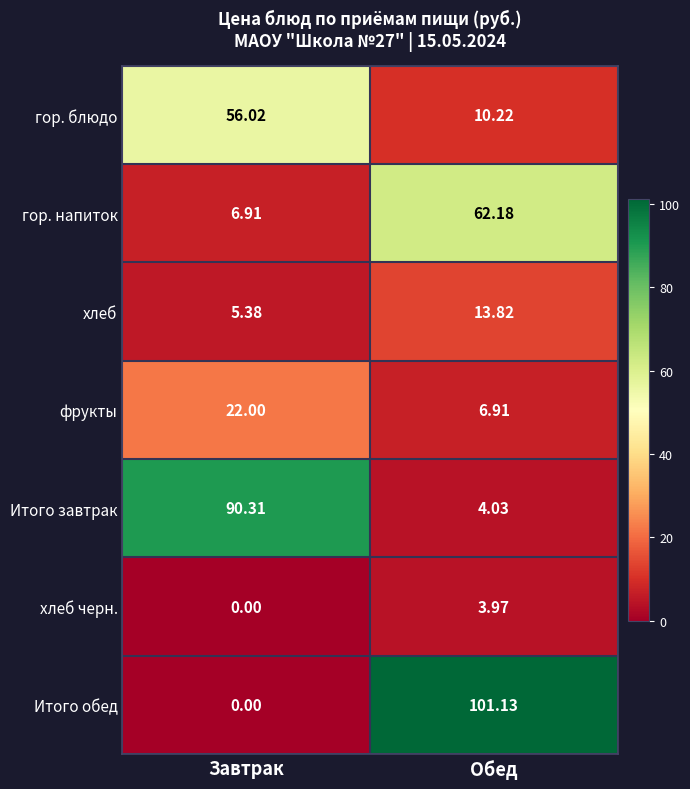

Which series has the largest total across all categories?

Итого обед